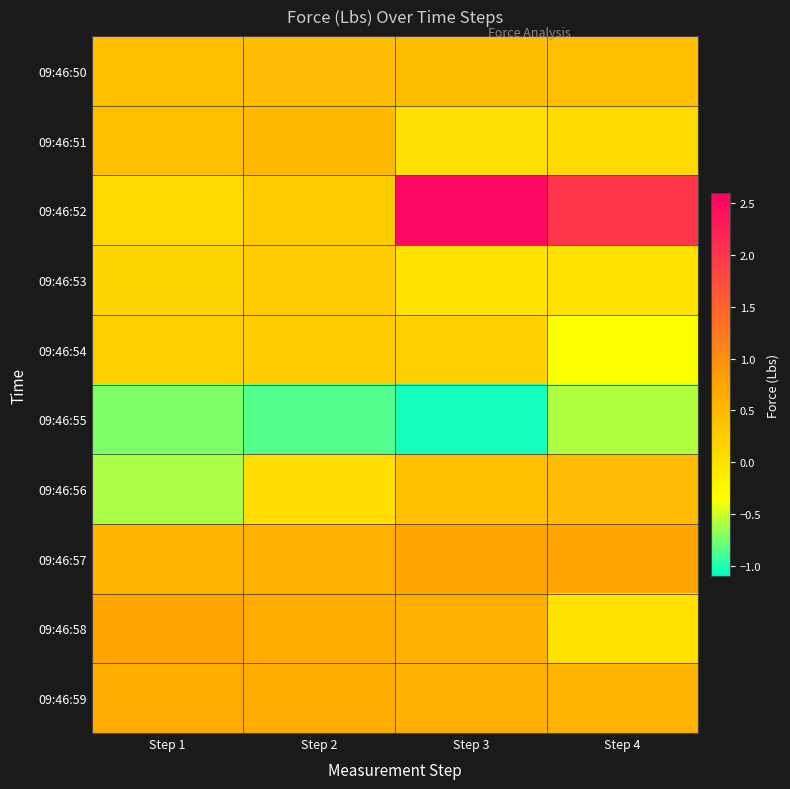

Reading left to right, extract all data points from this chart.

09:46:50: Step 1=0.4	Step 2=0.5	Step 3=0.4	Step 4=0.4
09:46:51: Step 1=0.4	Step 2=0.5	Step 3=0.0	Step 4=0.1
09:46:52: Step 1=0.1	Step 2=0.3	Step 3=2.5	Step 4=2.0
09:46:53: Step 1=0.2	Step 2=0.3	Step 3=-0.0	Step 4=0.0
09:46:54: Step 1=0.2	Step 2=0.3	Step 3=0.2	Step 4=-0.4
09:46:55: Step 1=-0.7	Step 2=-0.9	Step 3=-1.0	Step 4=-0.6
09:46:56: Step 1=-0.6	Step 2=0.1	Step 3=0.4	Step 4=0.5
09:46:57: Step 1=0.5	Step 2=0.6	Step 3=0.8	Step 4=0.8
09:46:58: Step 1=0.8	Step 2=0.7	Step 3=0.6	Step 4=0.0
09:46:59: Step 1=0.7	Step 2=0.7	Step 3=0.6	Step 4=0.6